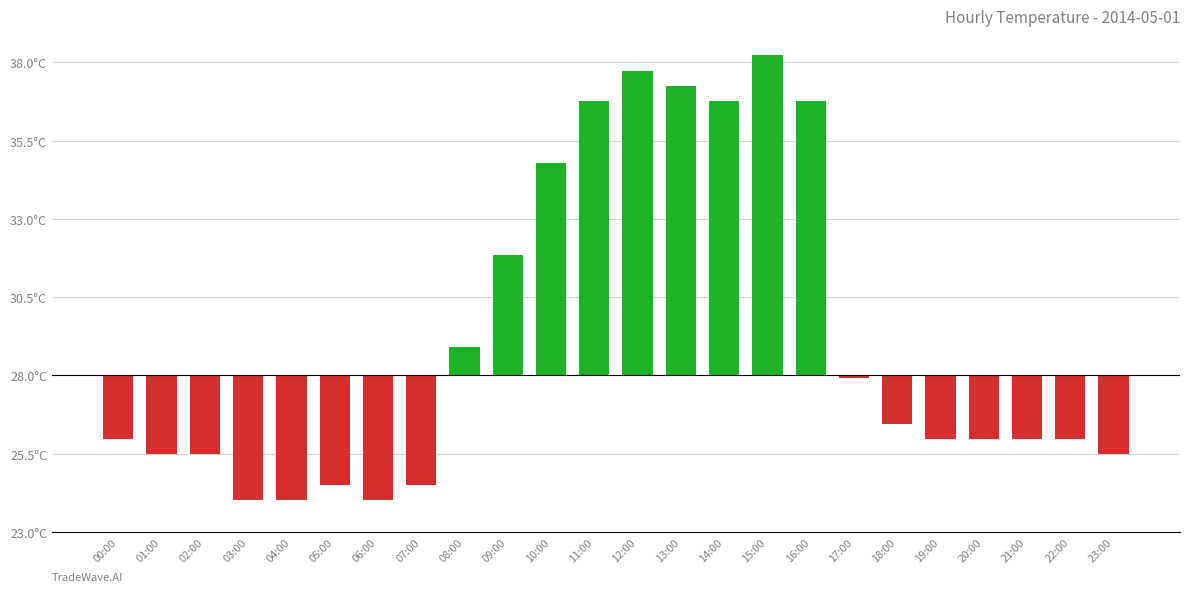

Does the chart contain any negative values?

Yes